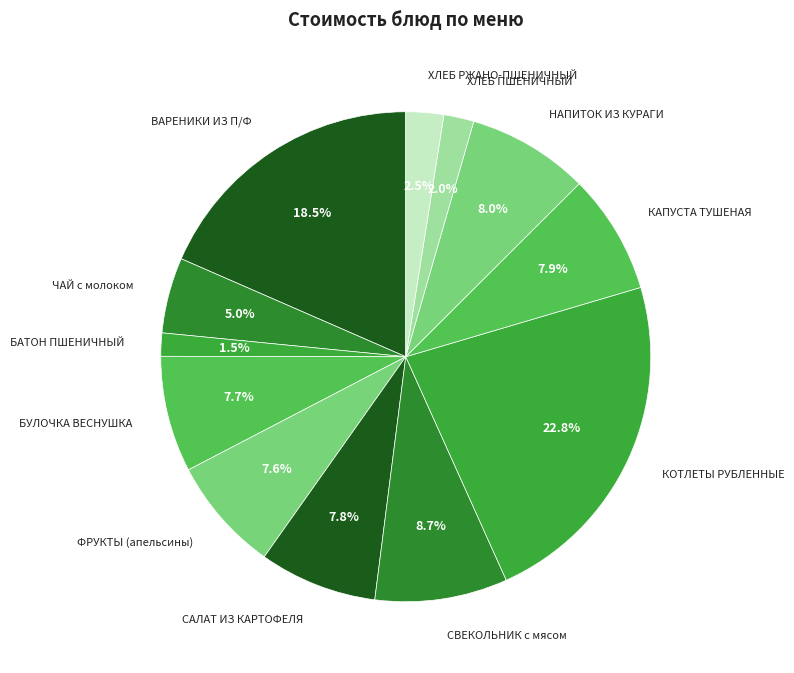

To the nearest percent, what portion does КОТЛЕТЫ РУБЛЕННЫЕ represent?

23%